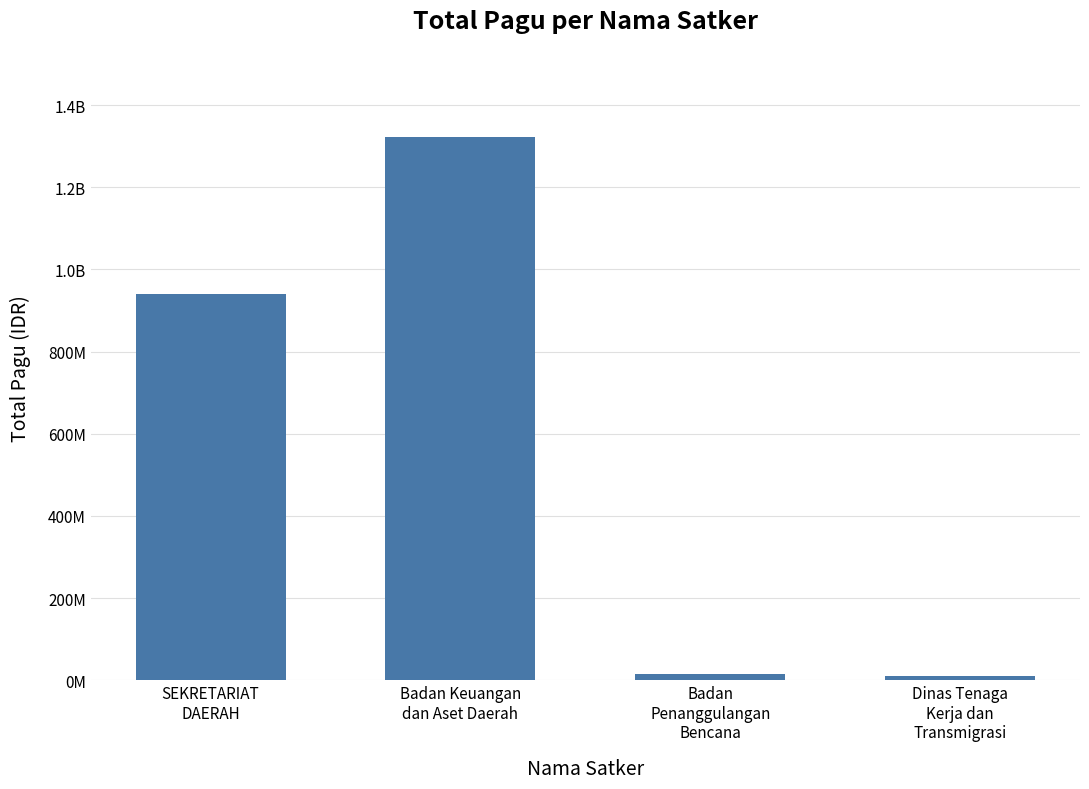

Rank the categories by value from lowest to highest.

Dinas Tenaga
Kerja dan
Transmigrasi, Badan
Penanggulangan
Bencana, SEKRETARIAT
DAERAH, Badan Keuangan
dan Aset Daerah